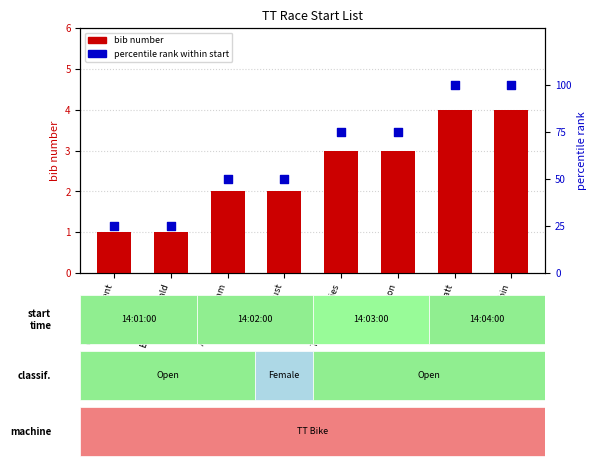

Which series contains the highest Y value?

percentile rank within start